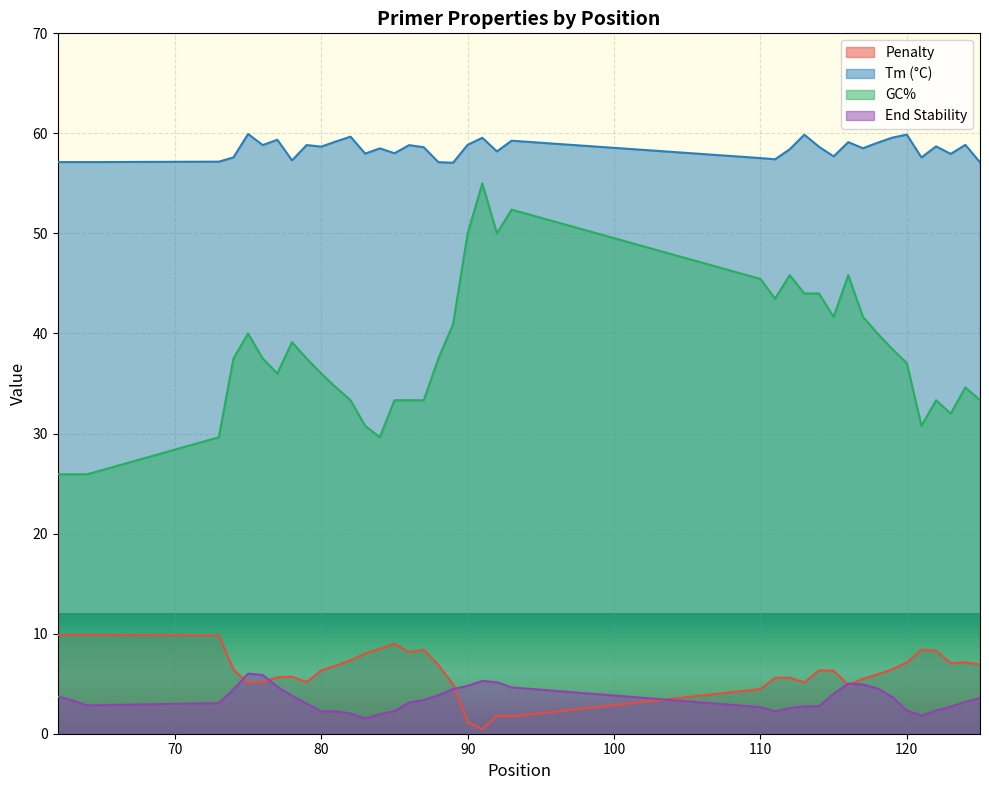

What is the smallest value displayed?

0.4